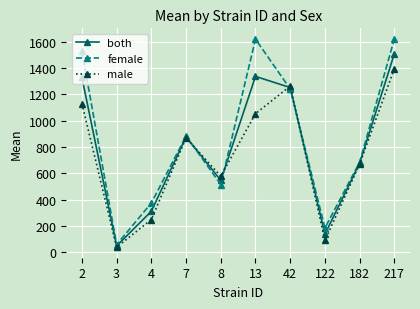

What is the lowest value of the both series?

48.5